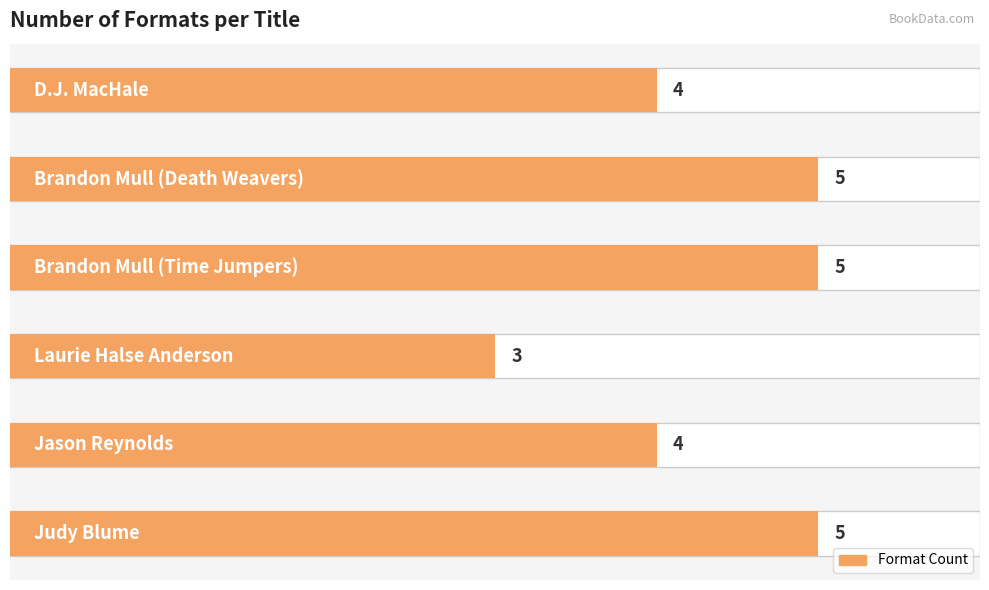

The chart shows a value of 3 at Jason Reynolds. True or false?

False